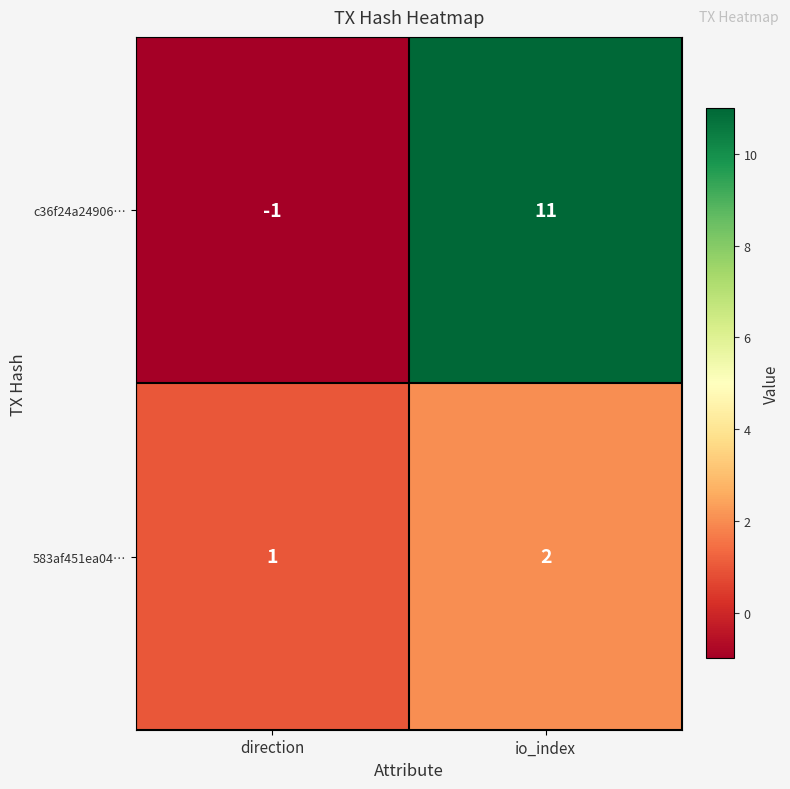

What is the sum of all 583af451ea04… values?

3